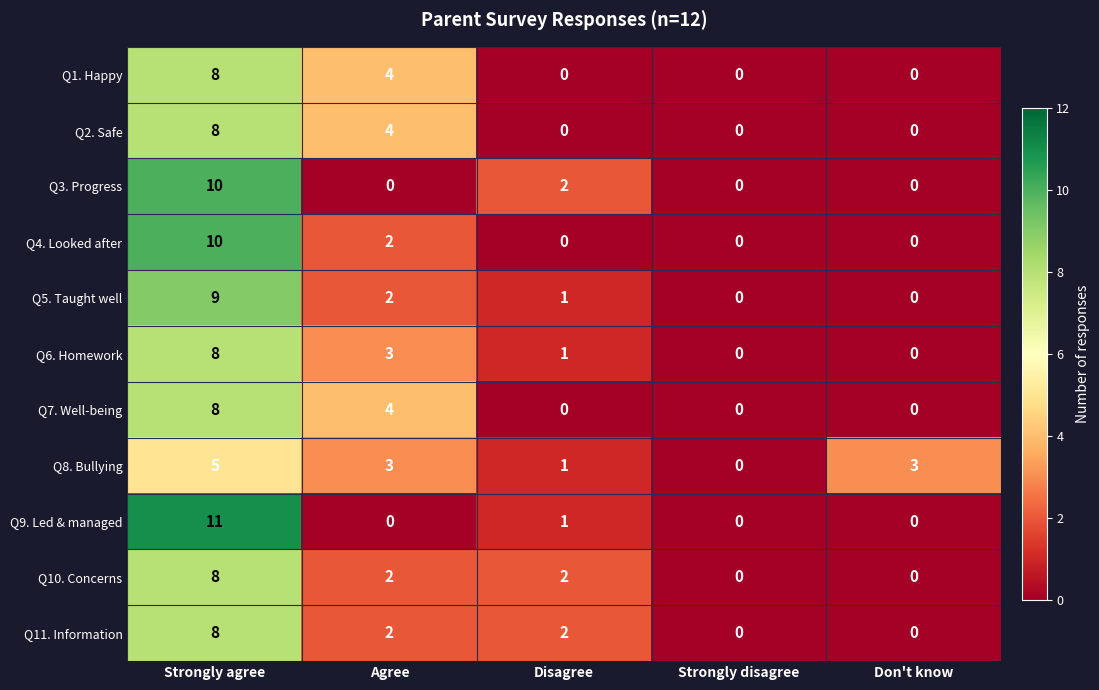

What is the spread (max minus min) of values at Strongly agree?

6